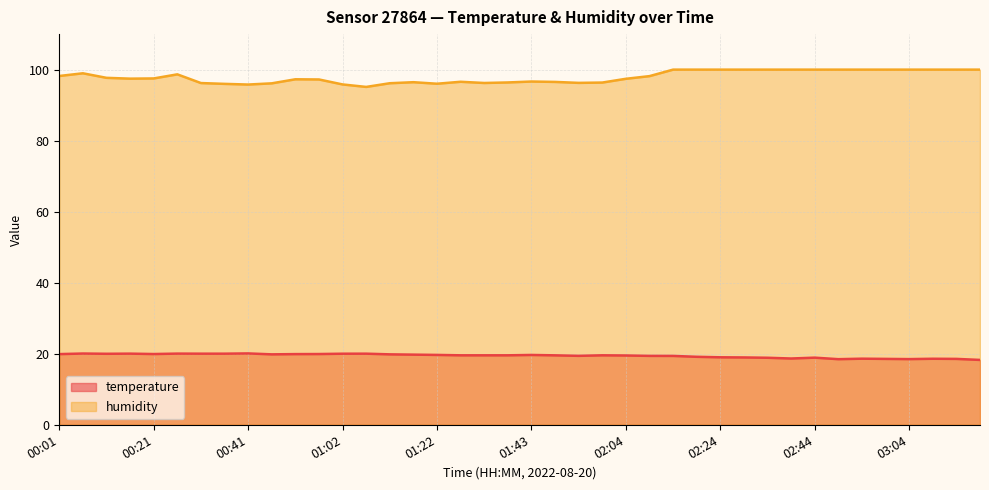

What is the sum of all temperature values?

777.2